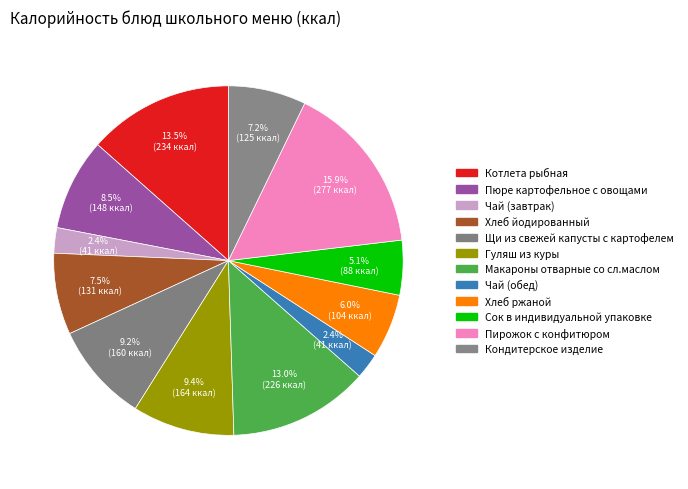

How many segments does this pie chart have?

12